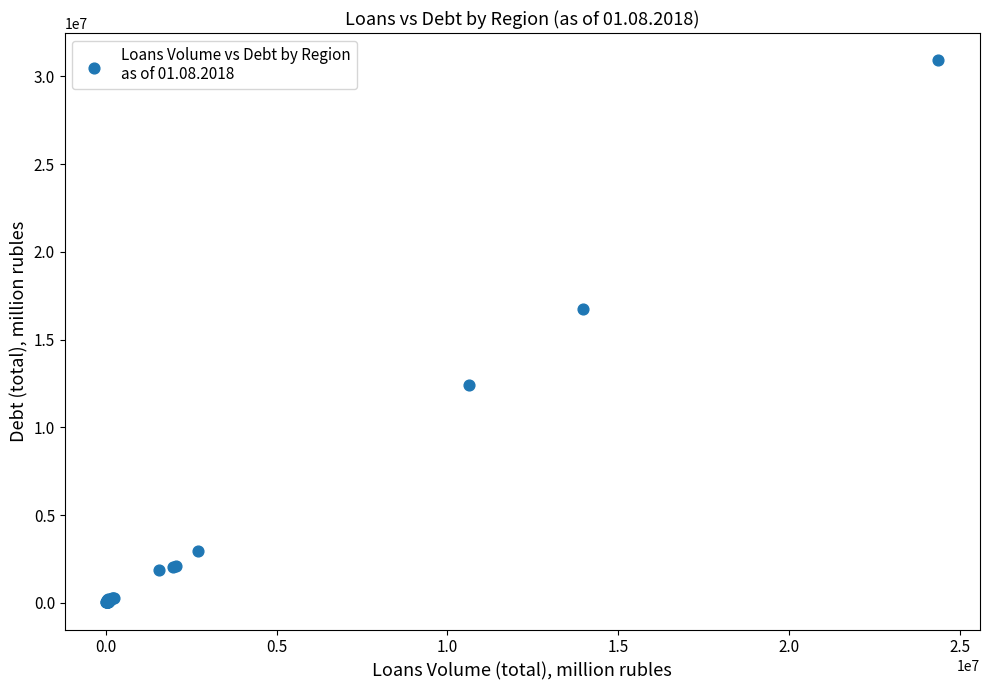

What Y value in the scatter plot is closest to 15477460?

16722920